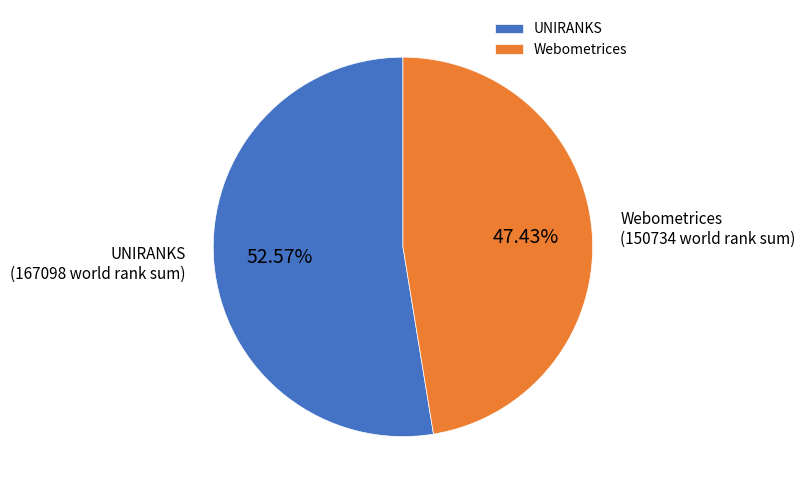

Count the number of slices in the pie.

2